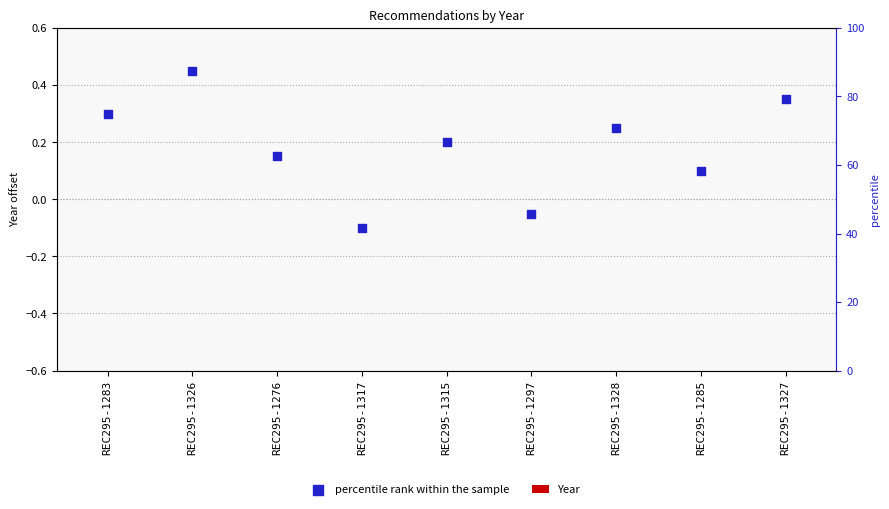

What are all the series names shown in the legend?

Year, percentile rank within the sample